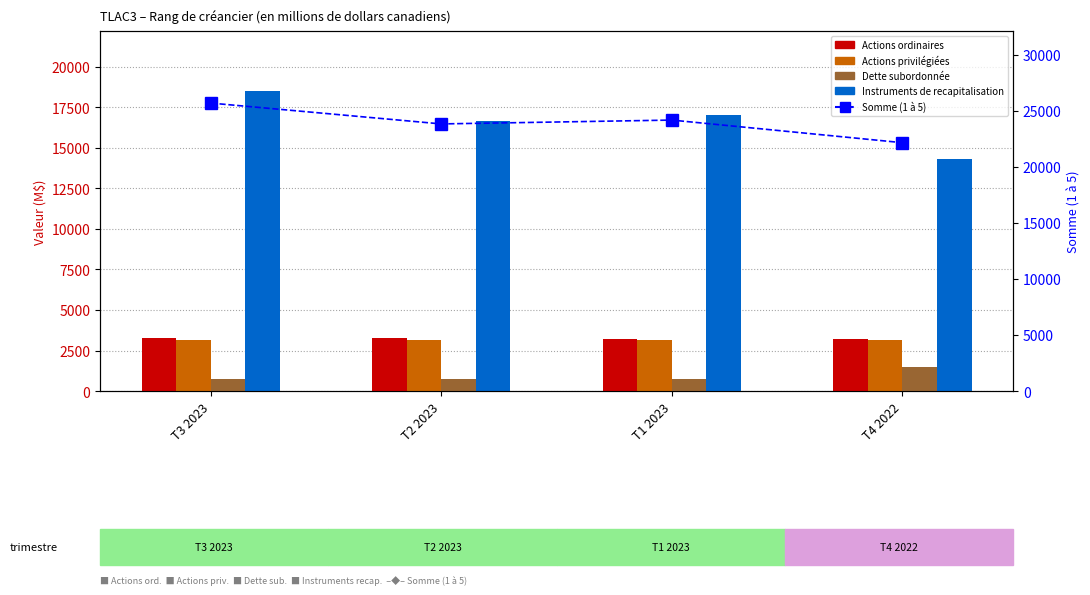

Reading right to left, what are all the values shown in this chart?

Actions ordinaires: T4 2022=3196	T1 2023=3236	T2 2023=3261	T3 2023=3294
Actions privilégiées: T4 2022=3150	T1 2023=3150	T2 2023=3150	T3 2023=3150
Dette subordonnée: T4 2022=1500	T1 2023=750	T2 2023=750	T3 2023=750
Instruments de recapitalisation: T4 2022=14304	T1 2023=17030	T2 2023=16662	T3 2023=18488
Somme (1 à 5): T4 2022=22150	T1 2023=24166	T2 2023=23823	T3 2023=25682